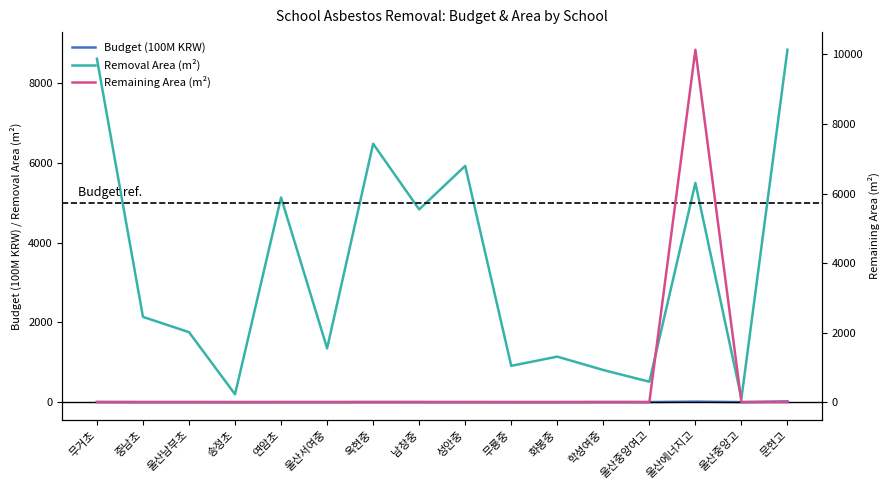

The value of Remaining Area (m²) at 중남초 is 0.0. True or false?

True